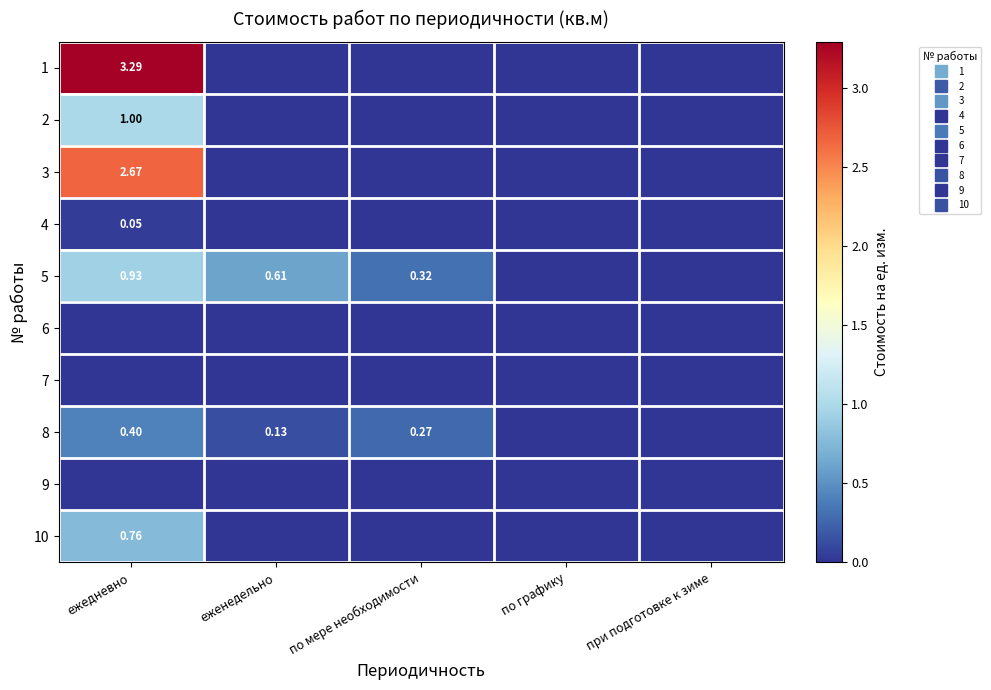

Which series has the largest total across all categories?

1